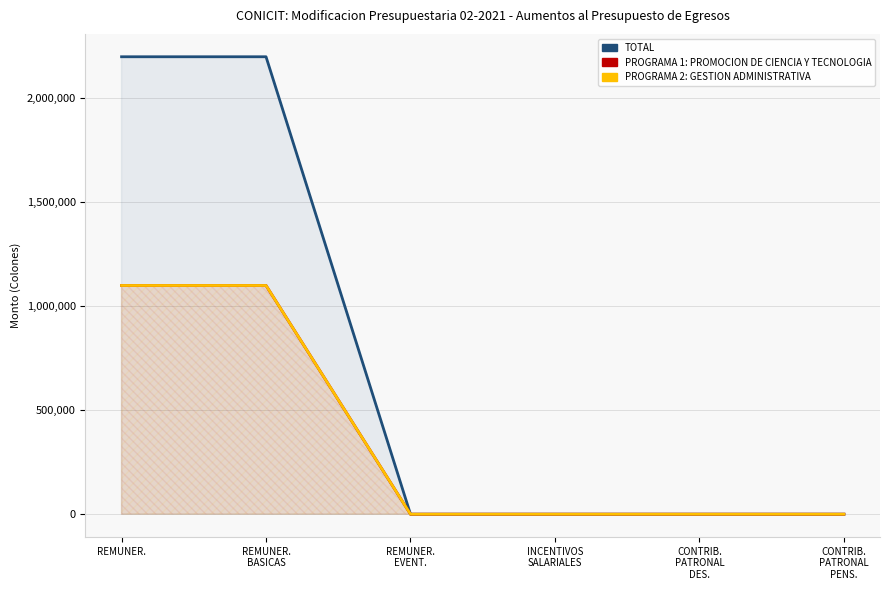

At which category does the chart reach its minimum across all series?

REMUNER.
EVENT.